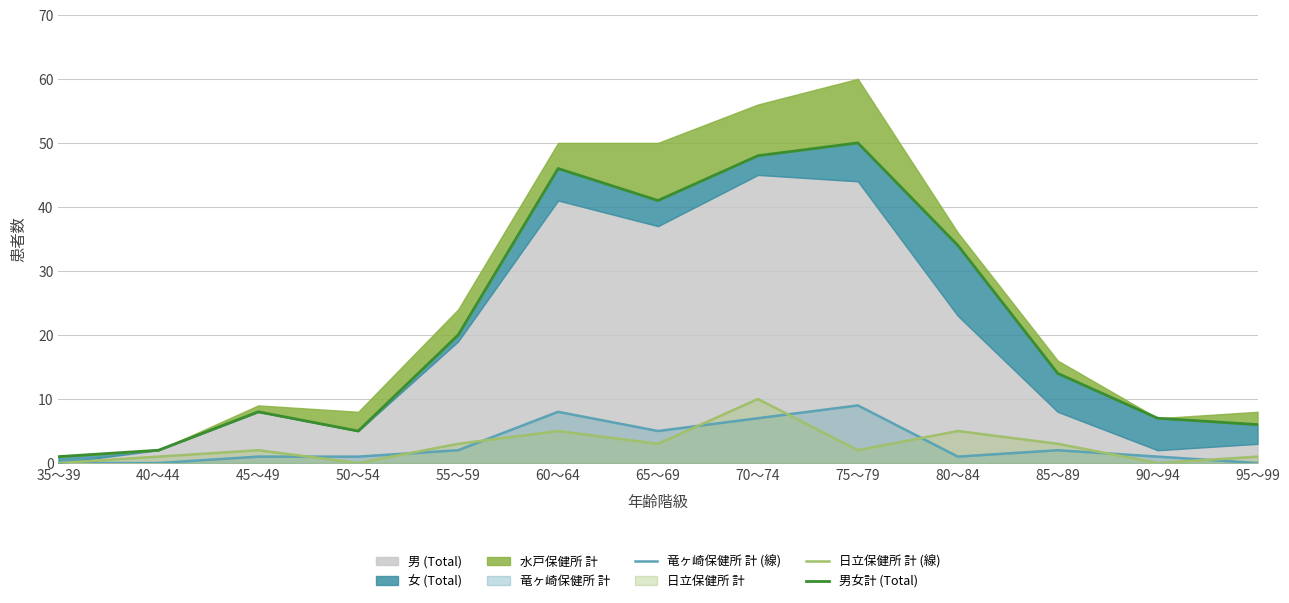

At which category is the sum across all series the highest?

70～74